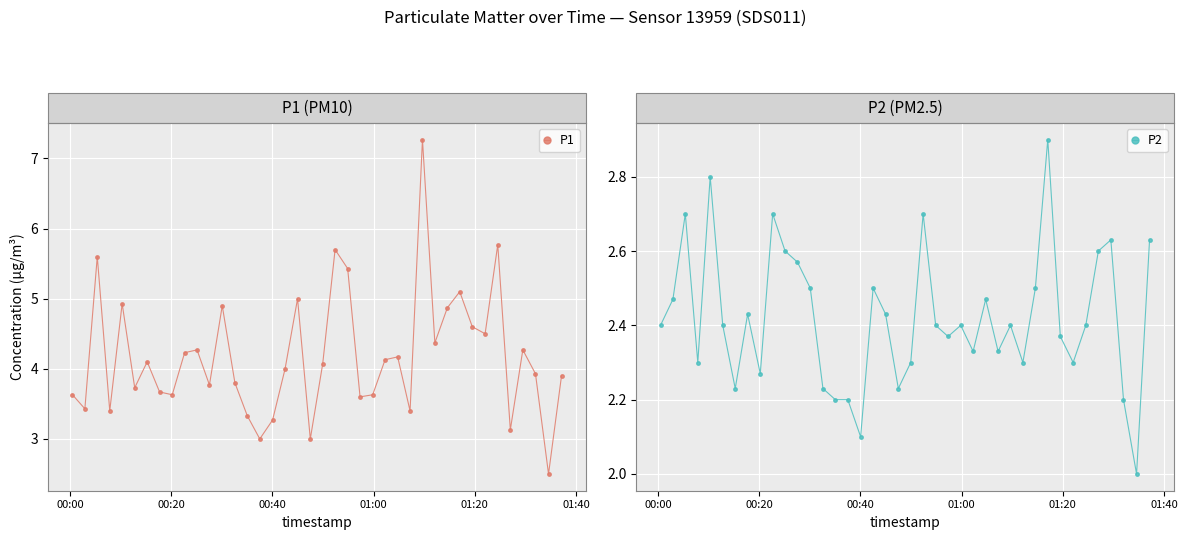

Reading left to right, transcribe all the data shown in this chart.

P1: 3.6	3.4	5.6	3.4	4.9	3.7	4.1	3.7	3.6	4.2	4.3	3.8	4.9	3.8	3.3	3.0	3.3	4.0	5.0	3.0	4.1	5.7	5.4	3.6	3.6	4.1	4.2	3.4	7.3	4.4	4.9	5.1	4.6	4.5	5.8	3.1	4.3	3.9	2.5	3.9
P2: 2.4	2.5	2.7	2.3	2.8	2.4	2.2	2.4	2.3	2.7	2.6	2.6	2.5	2.2	2.2	2.2	2.1	2.5	2.4	2.2	2.3	2.7	2.4	2.4	2.4	2.3	2.5	2.3	2.4	2.3	2.5	2.9	2.4	2.3	2.4	2.6	2.6	2.2	2.0	2.6